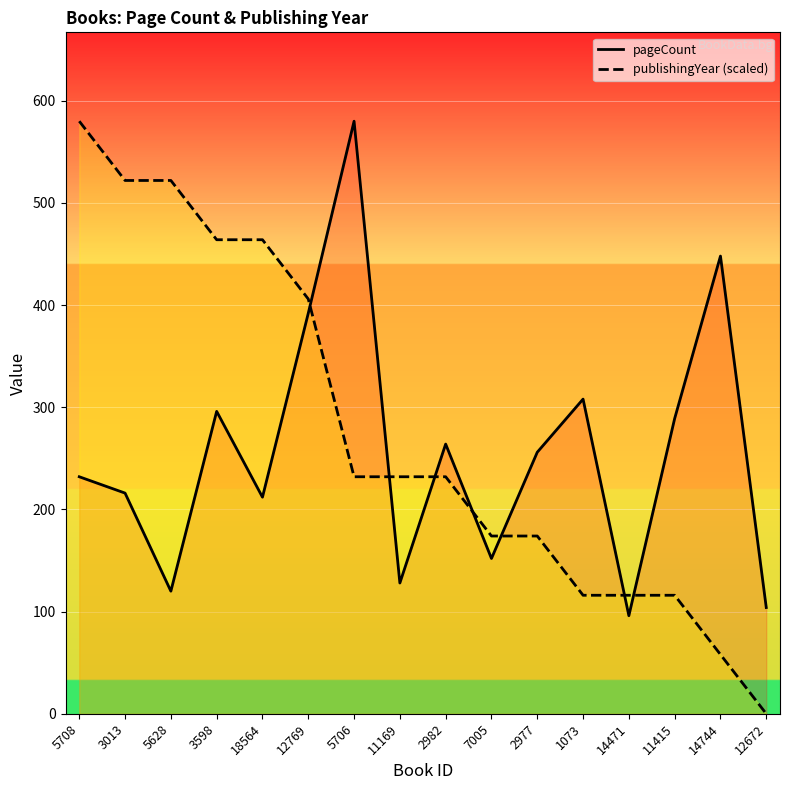

Rank the series by their maximum value, from lowest to highest.

pageCount, publishingYear (scaled)